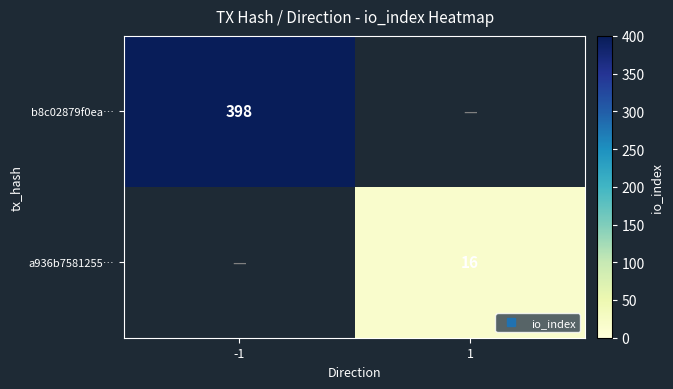

At which category does the chart reach its peak across all series?

-1